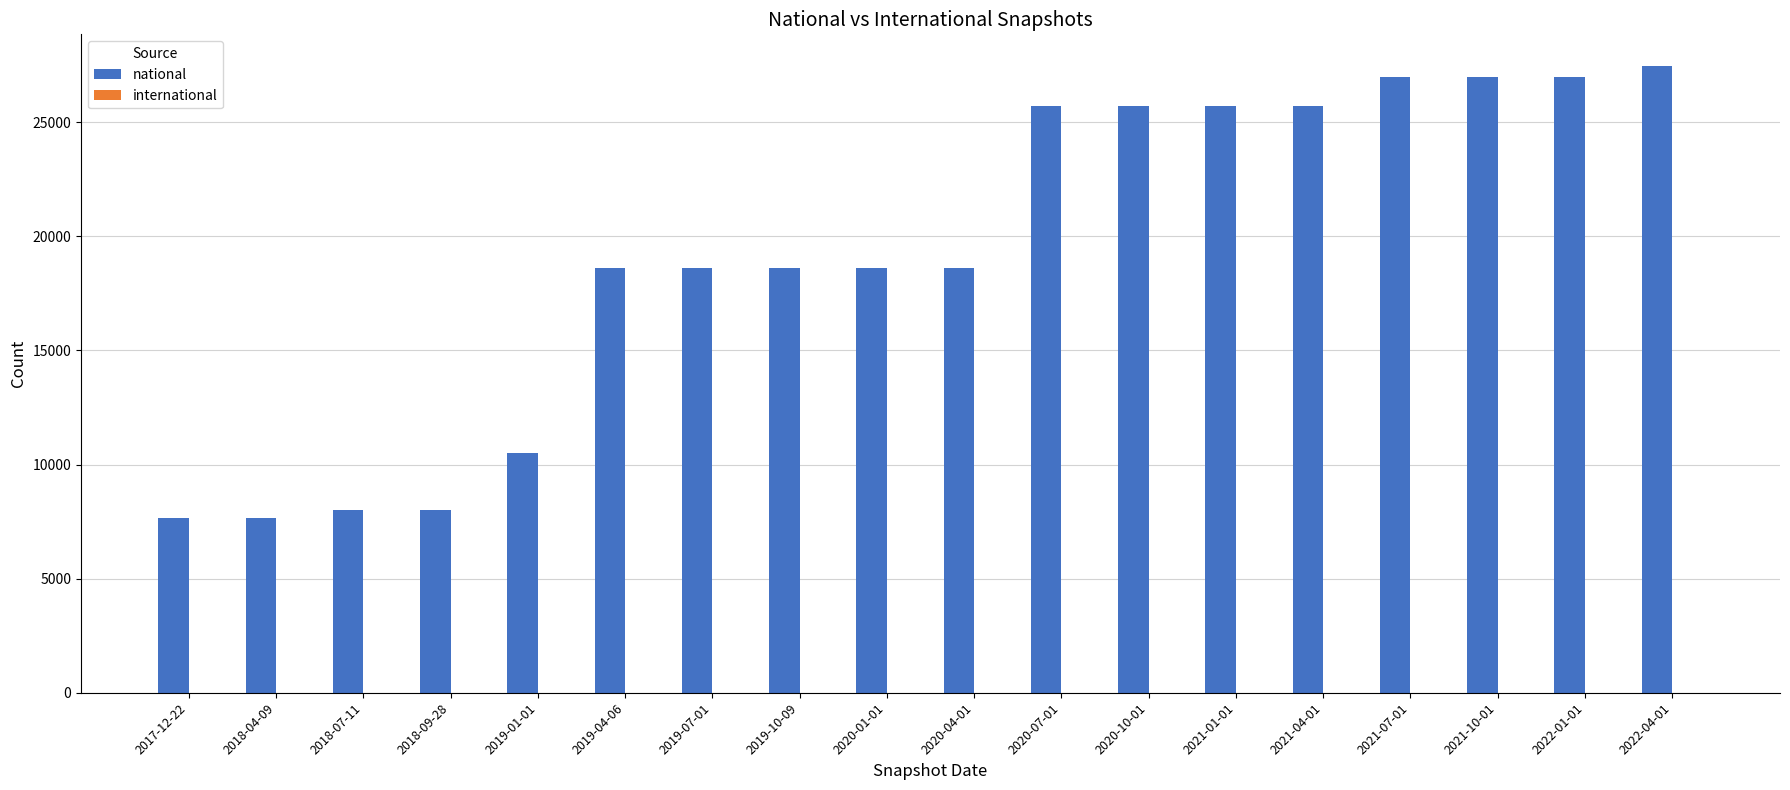

What is the label of the 10th bar from the left?

2020-04-01